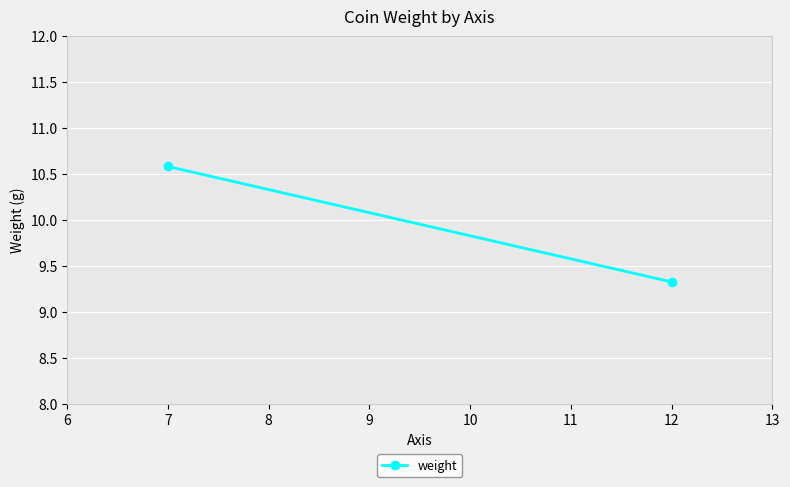

What is the average value?

10.0